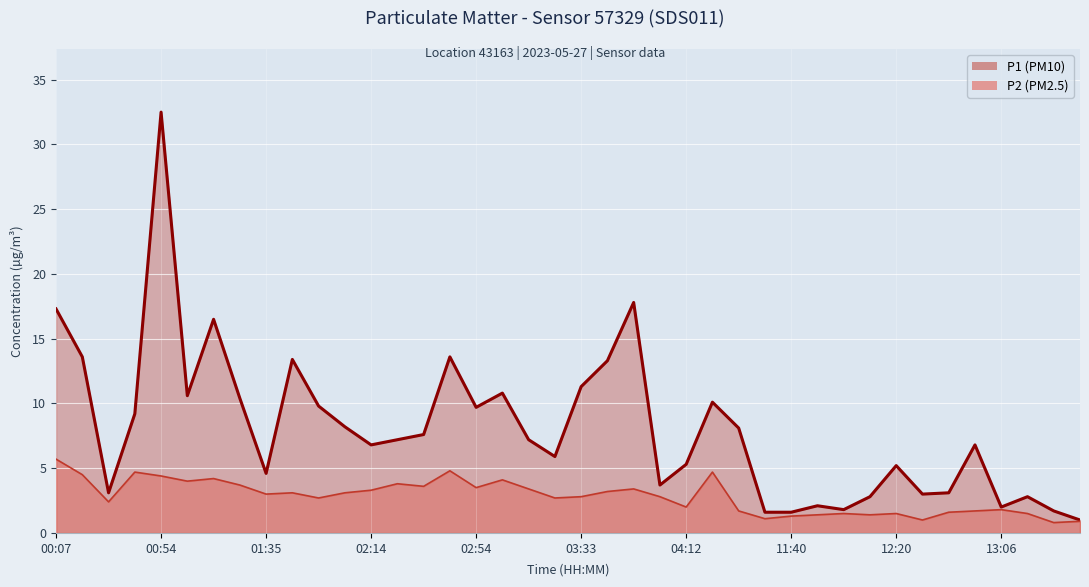

What is the difference between the second highest and second lowest values in the P1 (PM10) series?

16.2